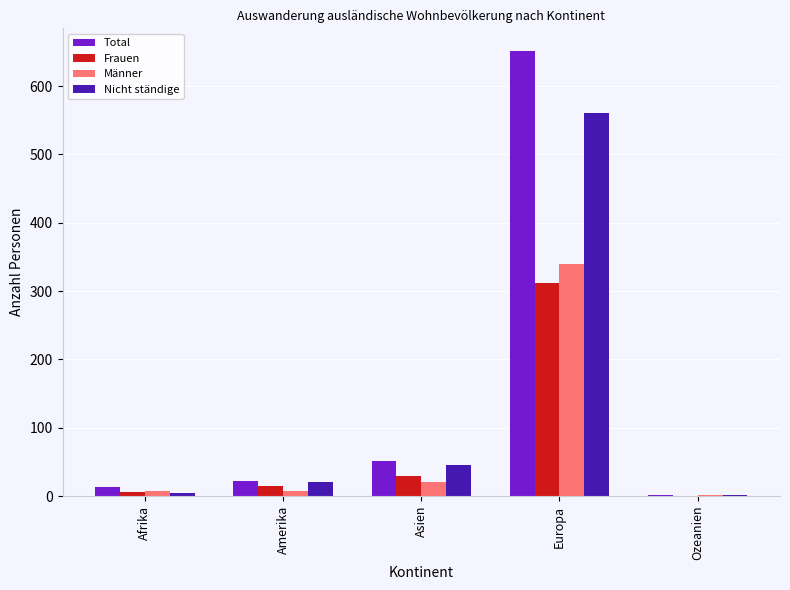

The Total series shows 51 at Asien. True or false?

True